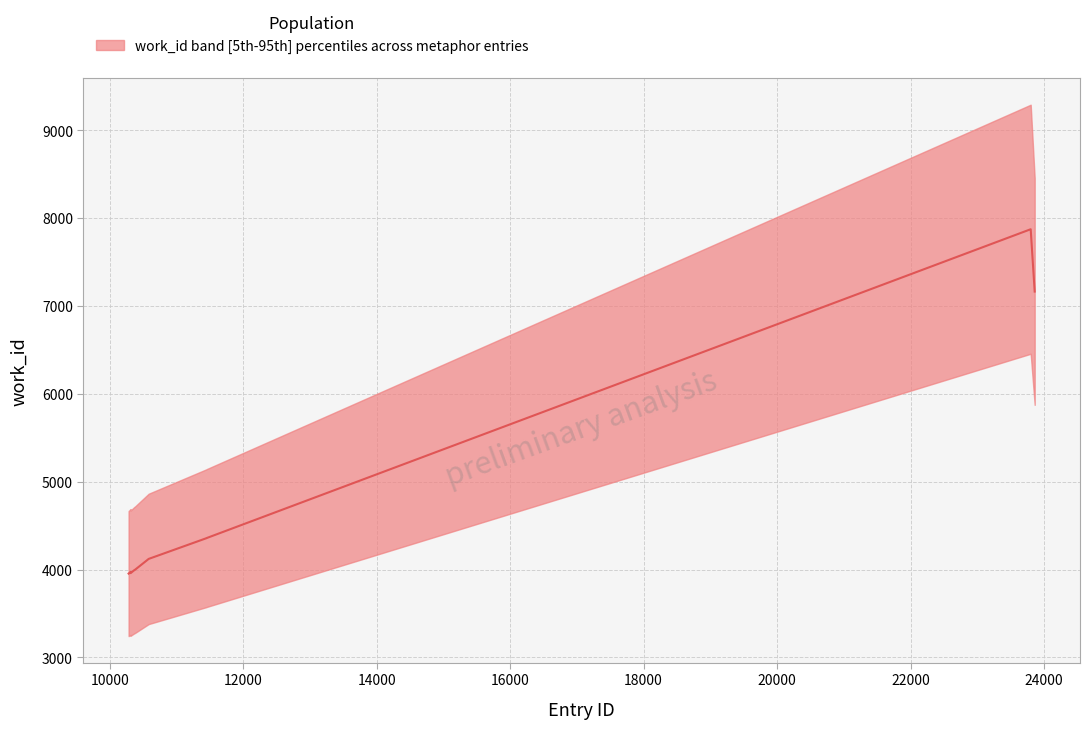

Reading right to left, transcribe all the data shown in this chart.

7163	7872	4358	4357	4121	3995	3995	3959	3972	3954